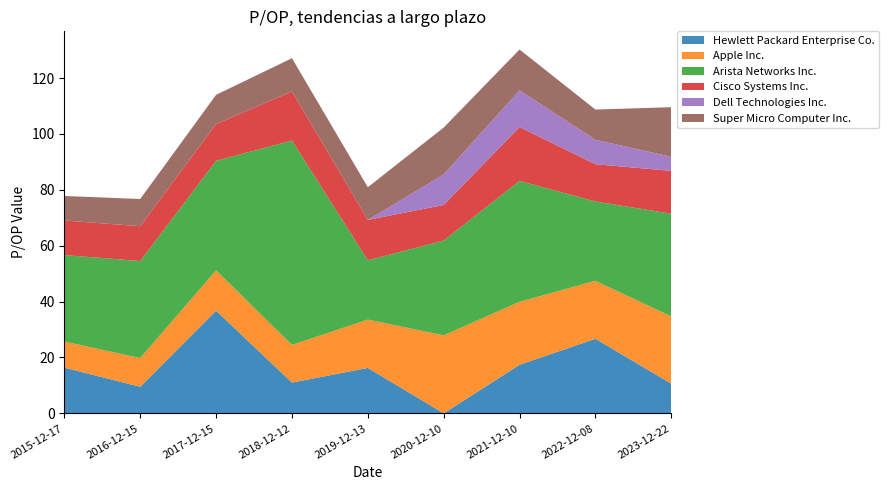

Reading left to right, extract all data points from this chart.

Hewlett Packard Enterprise Co.: 2015-12-17=16.4	2016-12-15=9.5	2017-12-15=36.8	2018-12-12=11.0	2019-12-13=16.3	2020-12-10=0.0	2021-12-10=17.4	2022-12-08=26.7	2023-12-22=10.6
Apple Inc.: 2015-12-17=9.3	2016-12-15=10.3	2017-12-15=14.4	2018-12-12=13.5	2019-12-13=17.3	2020-12-10=27.9	2021-12-10=22.6	2022-12-08=20.7	2023-12-22=24.0
Arista Networks Inc.: 2015-12-17=30.9	2016-12-15=34.7	2017-12-15=39.2	2018-12-12=73.1	2019-12-13=21.2	2020-12-10=33.9	2021-12-10=43.2	2022-12-08=28.4	2023-12-22=36.8
Cisco Systems Inc.: 2015-12-17=12.4	2016-12-15=12.5	2017-12-15=13.1	2018-12-12=17.6	2019-12-13=14.5	2020-12-10=12.7	2021-12-10=19.3	2022-12-08=13.3	2023-12-22=15.3
Dell Technologies Inc.: 2015-12-17=0.0	2016-12-15=0.0	2017-12-15=0.0	2018-12-12=0.0	2019-12-13=0.0	2020-12-10=10.9	2021-12-10=13.2	2022-12-08=8.7	2023-12-22=5.0
Super Micro Computer Inc.: 2015-12-17=8.8	2016-12-15=9.7	2017-12-15=10.5	2018-12-12=11.9	2019-12-13=11.7	2020-12-10=16.8	2021-12-10=14.6	2022-12-08=10.8	2023-12-22=17.7